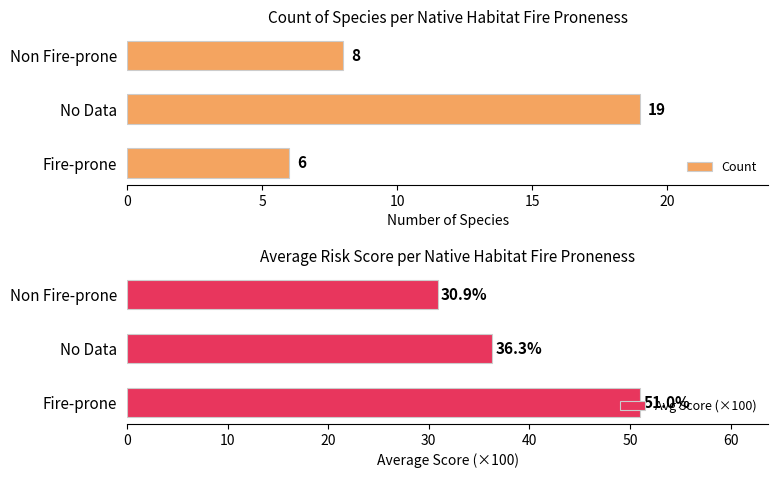

What is the average value of the Count series?

11